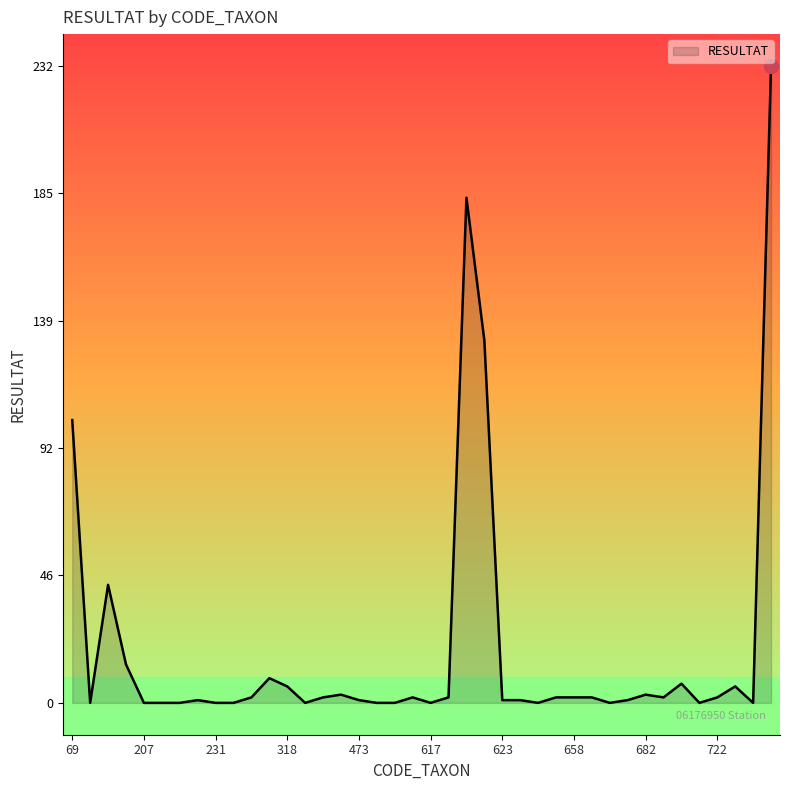

What is the greatest value displayed?

232